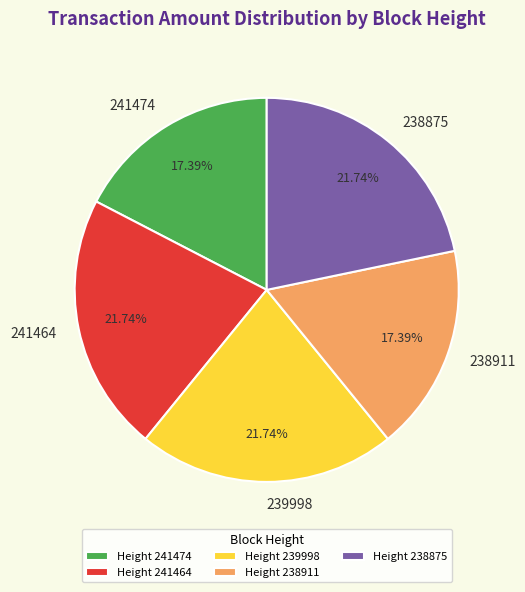

Does 241474 account for over 50% of the chart?

No